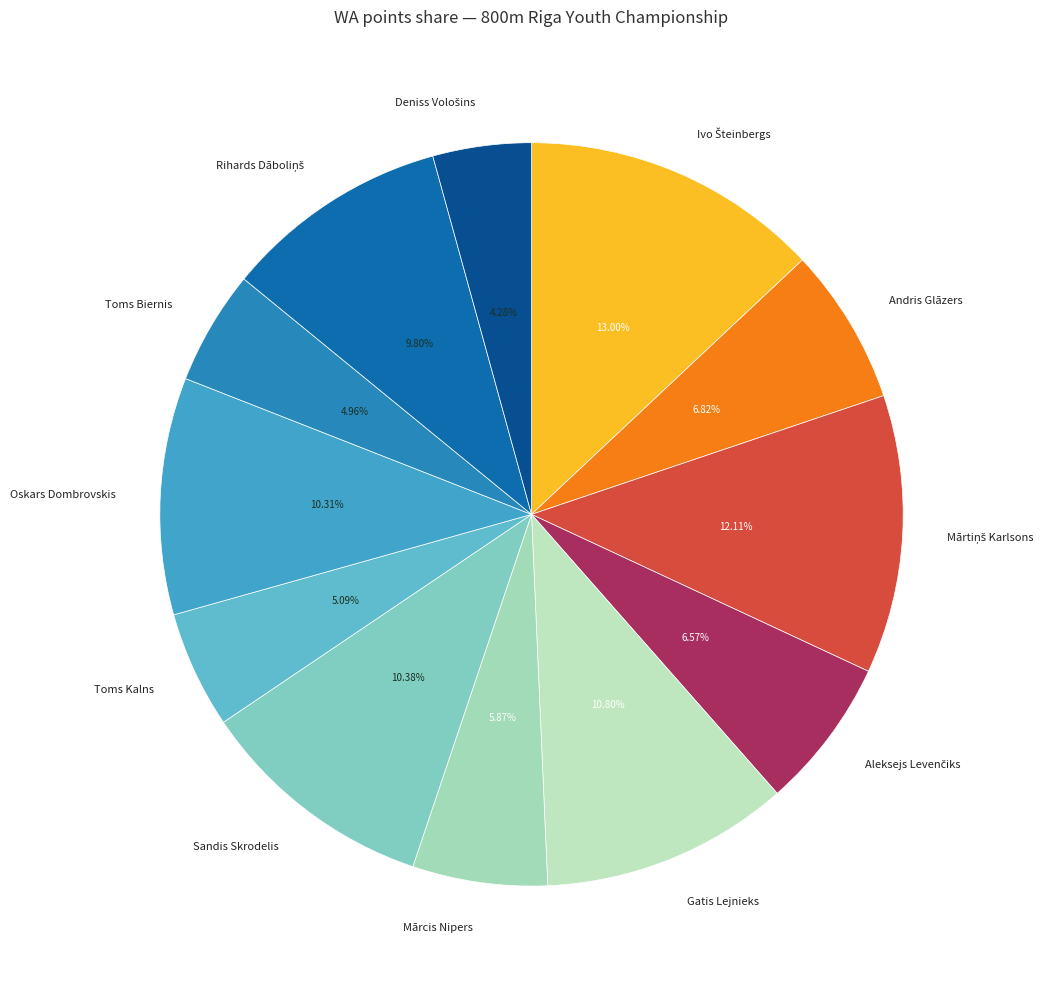

Is there a majority slice in this chart?

No